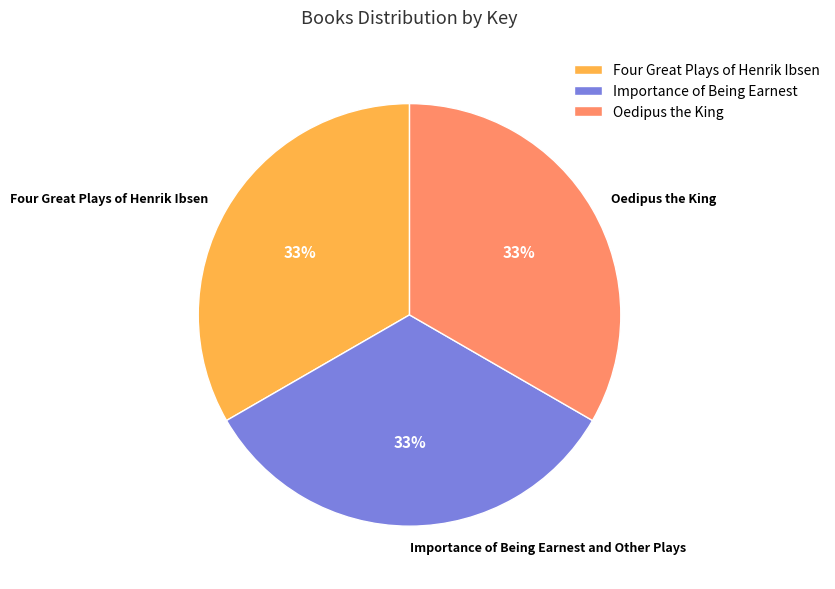

To the nearest percent, what percentage of the pie is Oedipus the King?

33%